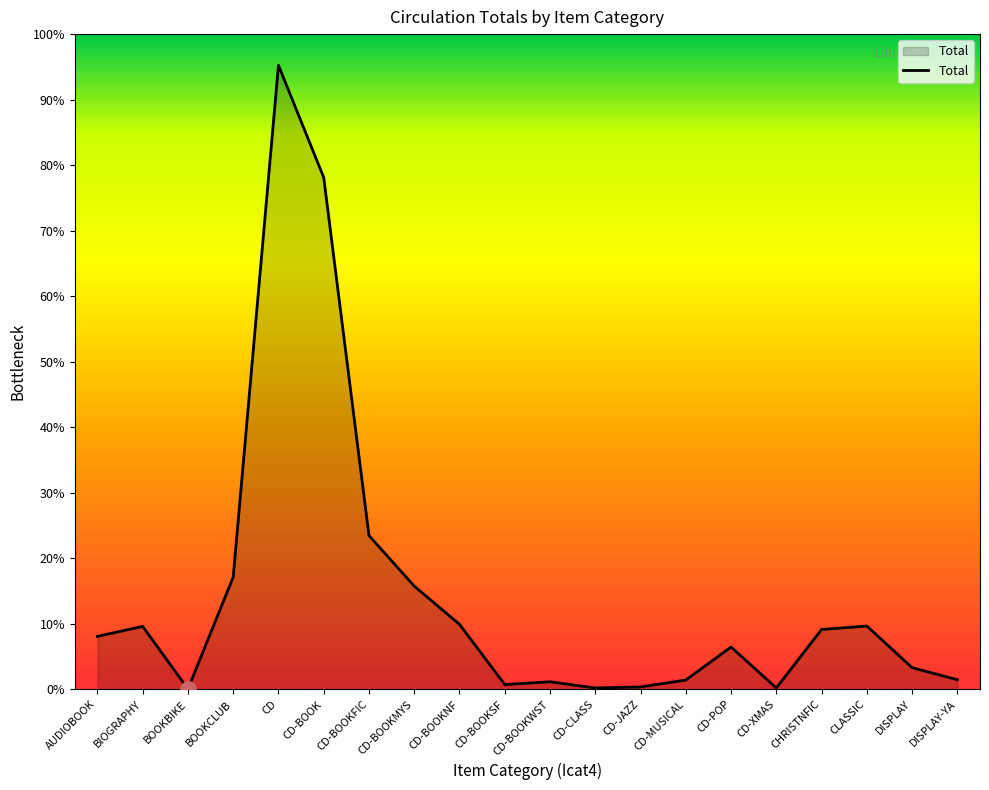

What is the change in value from BOOKBIKE to BOOKCLUB?

+325